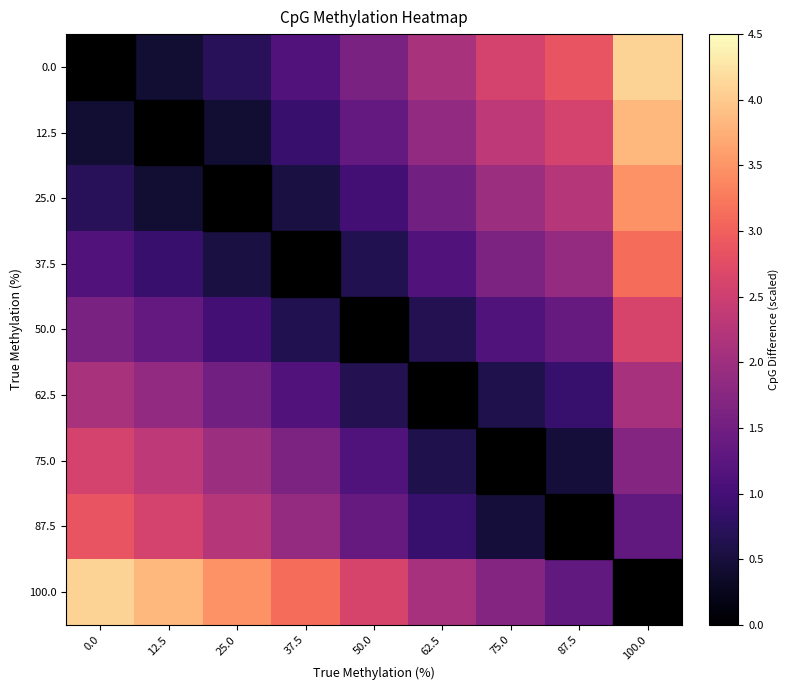

At which category does the chart reach its peak across all series?

100.0